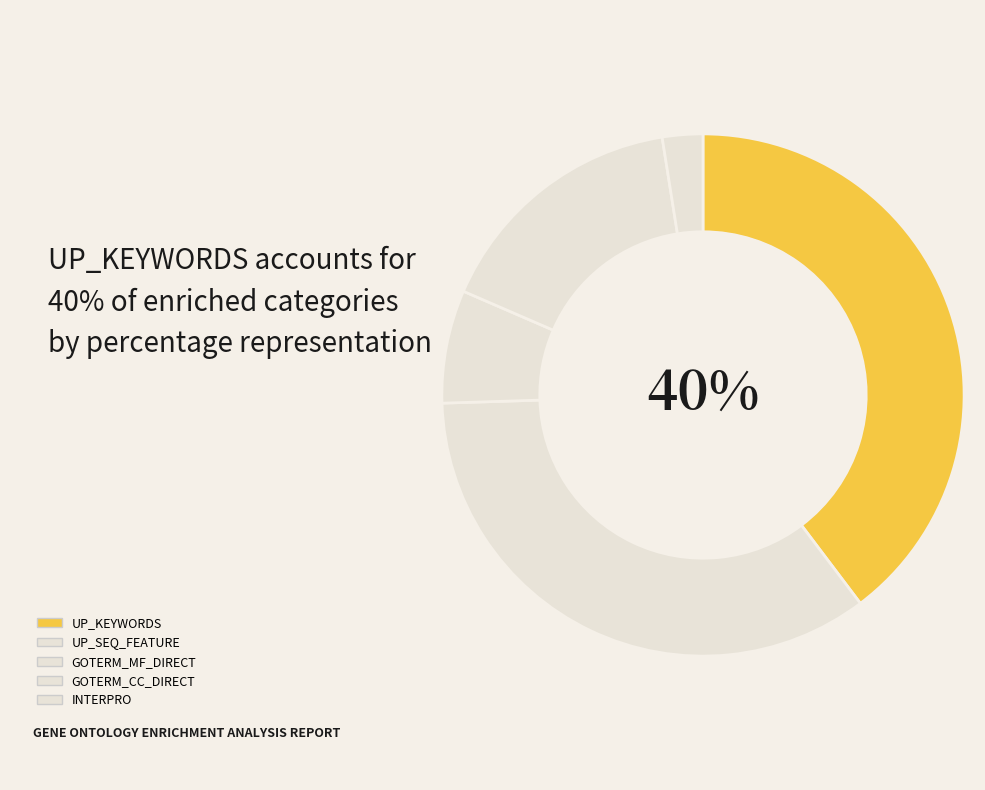

How many slices are in this pie chart?

5